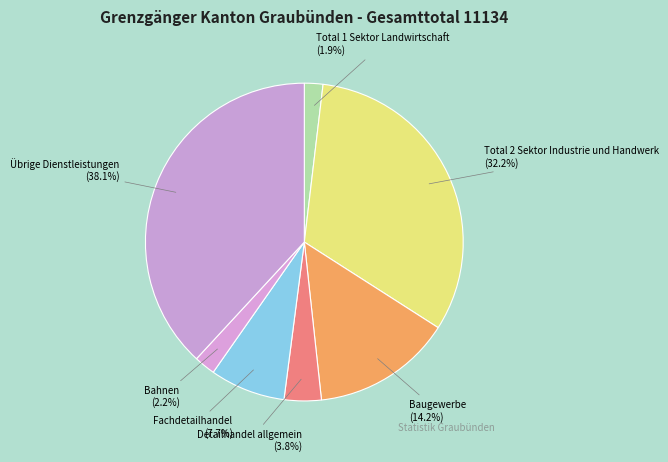

Is there any slice that represents more than half of the pie?

No